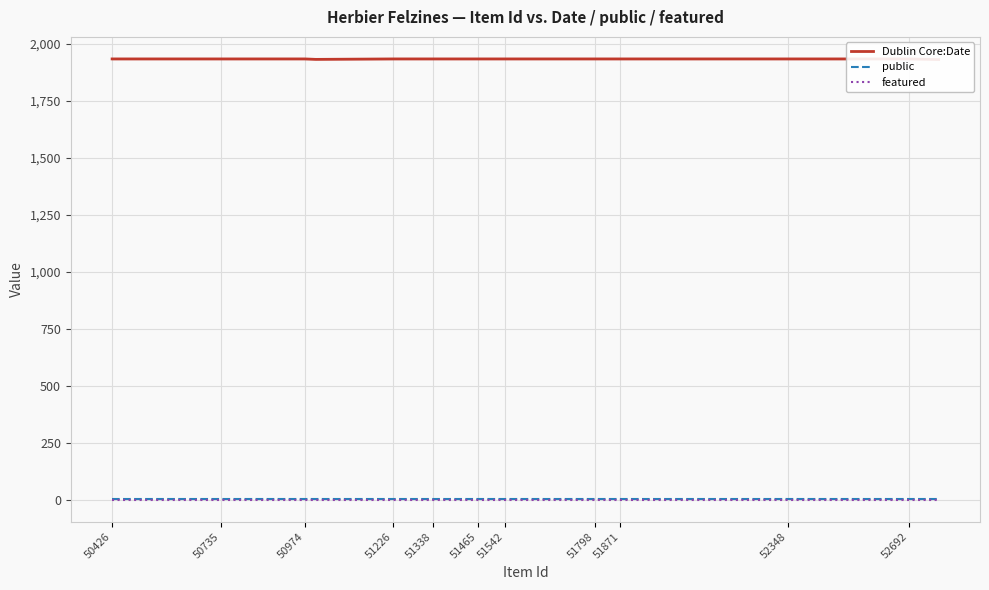

True or false: Dublin Core:Date and featured cross at least once.

False